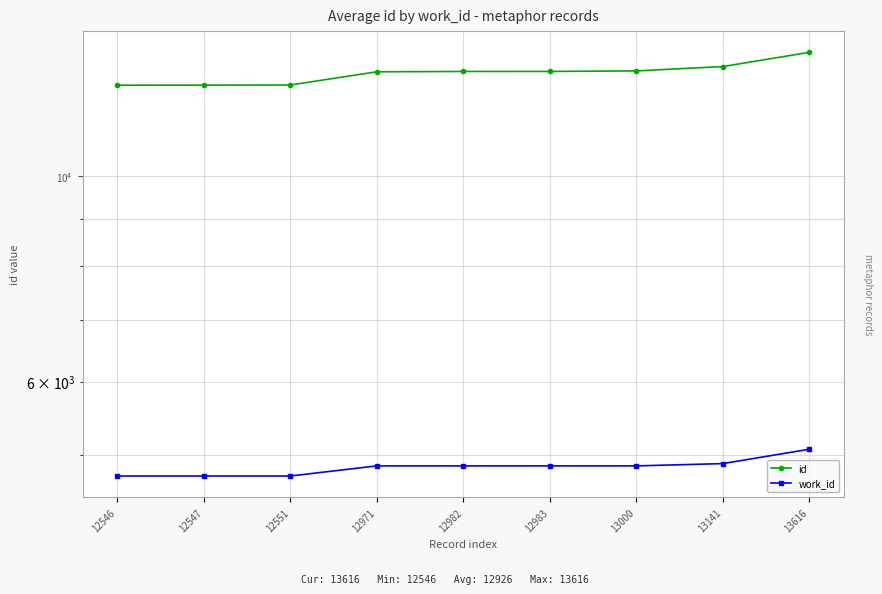

What is the difference between the highest and lowest values at 13616?

8546